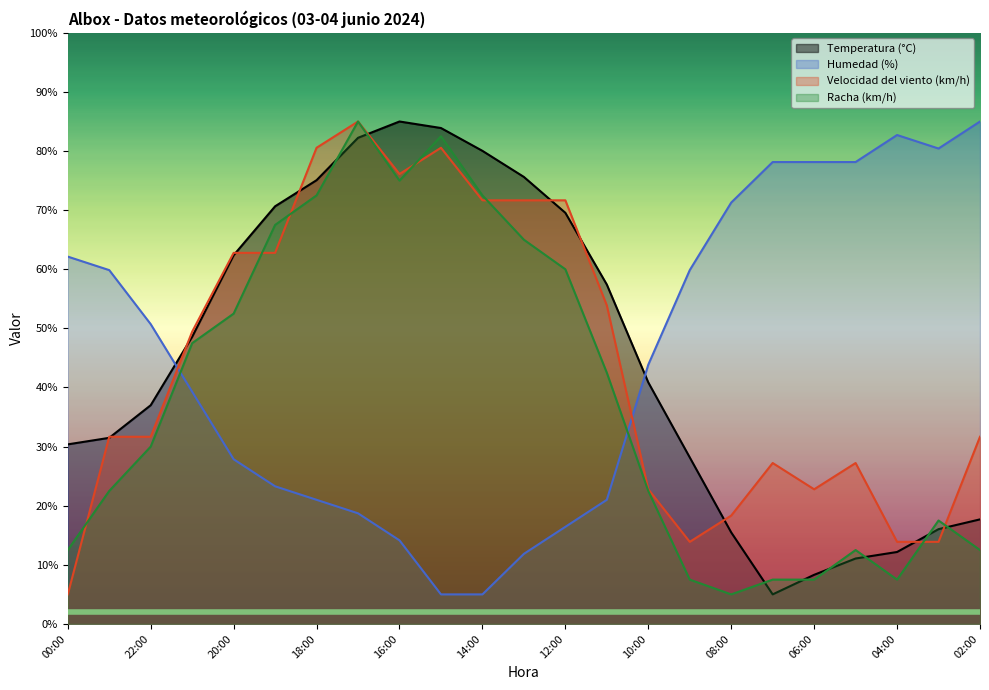

What is the sum of all Racha (km/h) values?

887.5